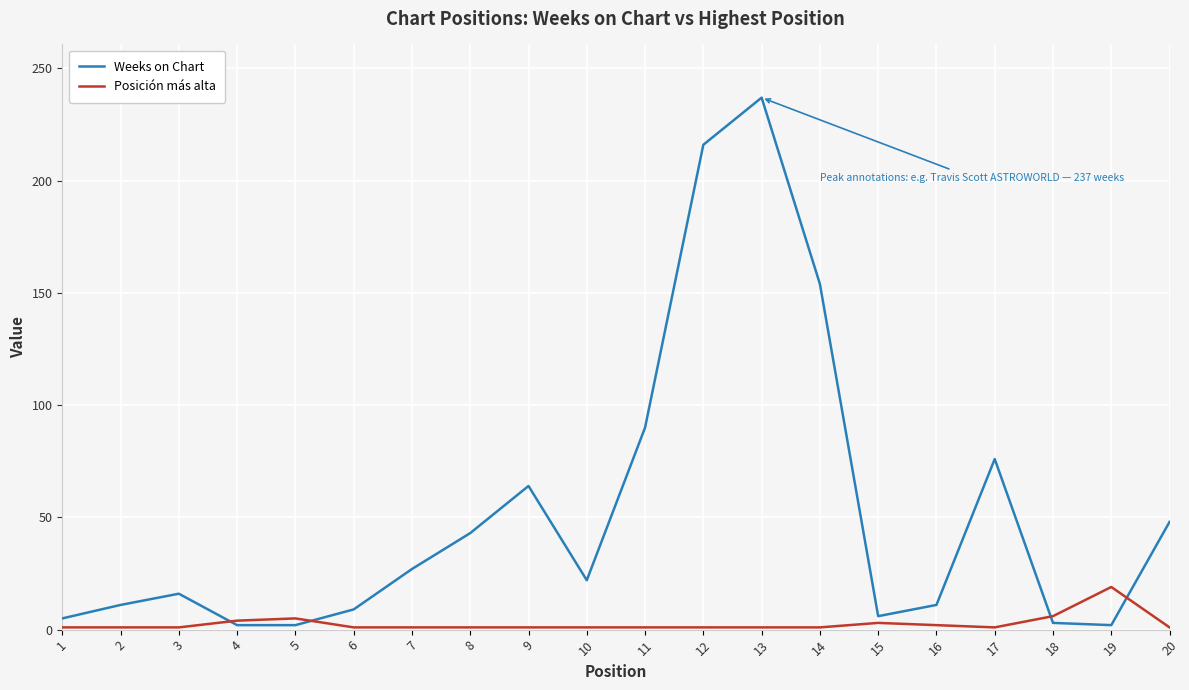

Is the value of Weeks on Chart at 6 greater than the value of Posición más alta at 5?

Yes